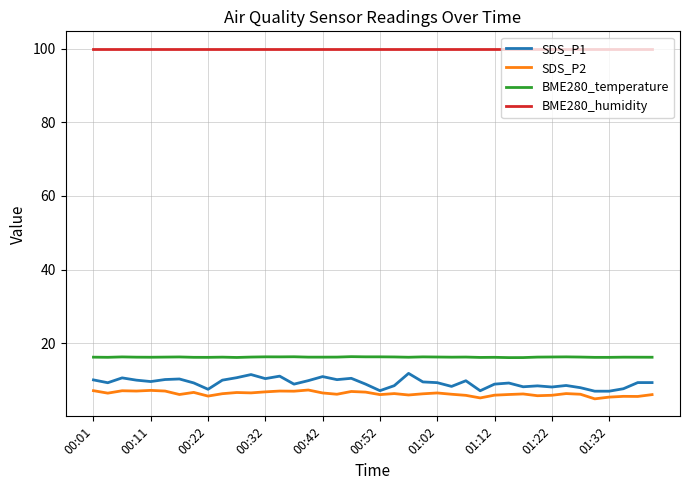

Which series has the largest range (max minus min)?

SDS_P1